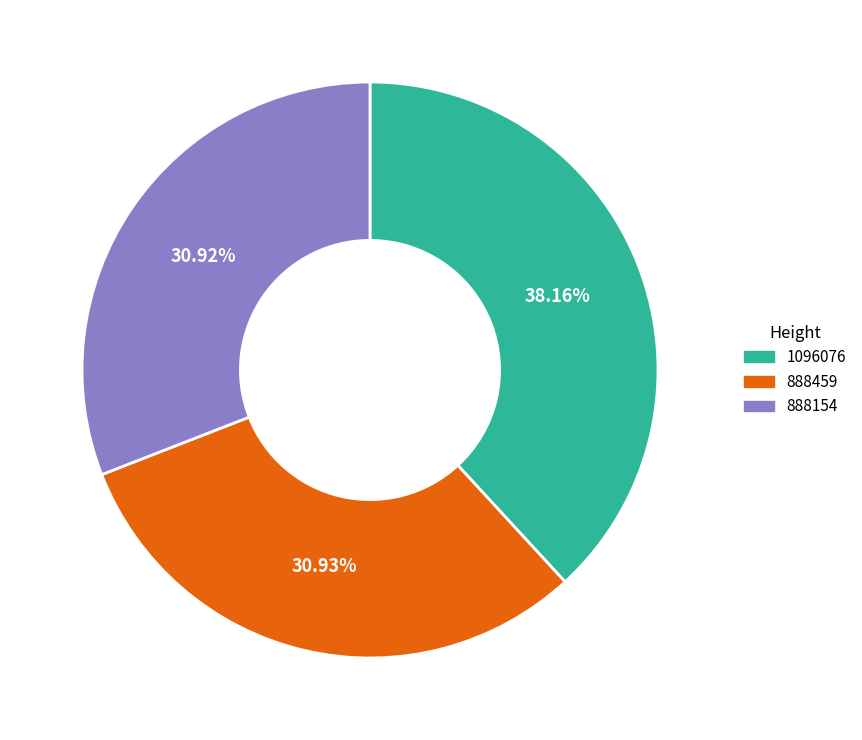

Does any single category account for the majority?

No